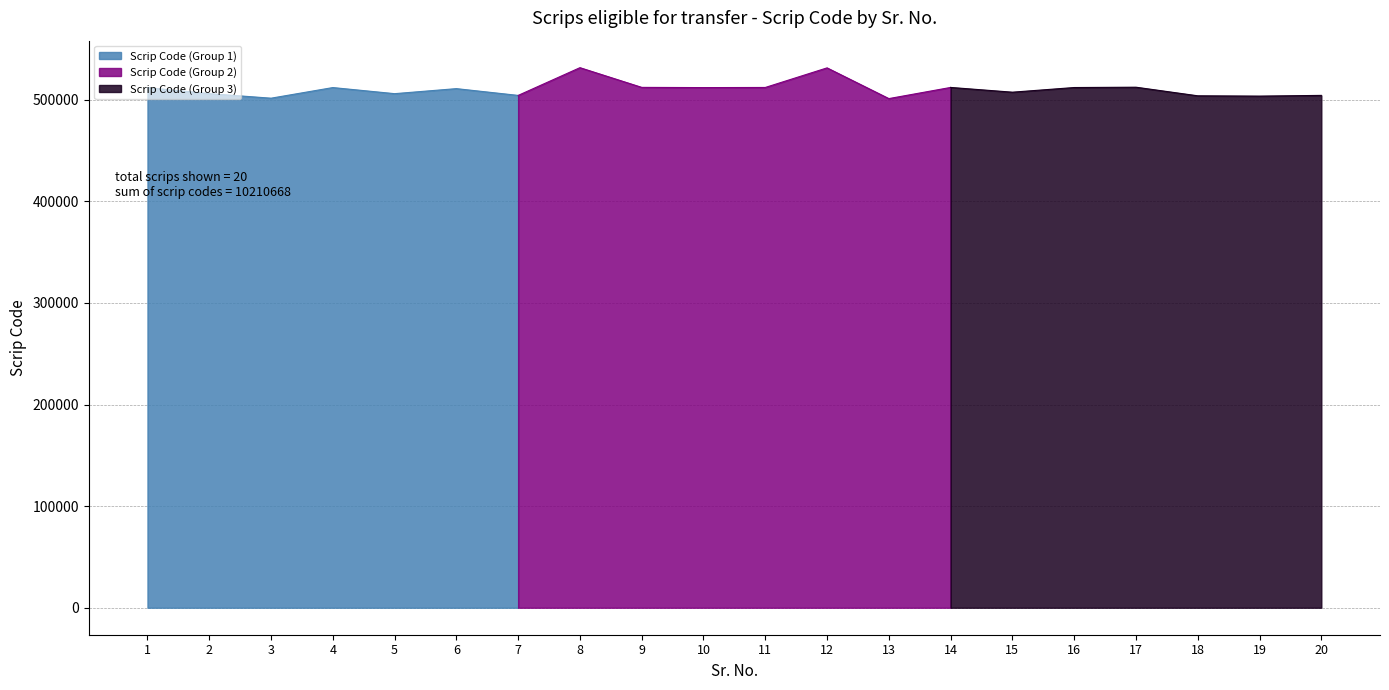

Reading left to right, transcribe all the data shown in this chart.

512038	506120	501630	512091	506087	511038	504370	531677	512277	512063	512195	531481	501233	512213	507543	512121	512445	503978	503681	504387